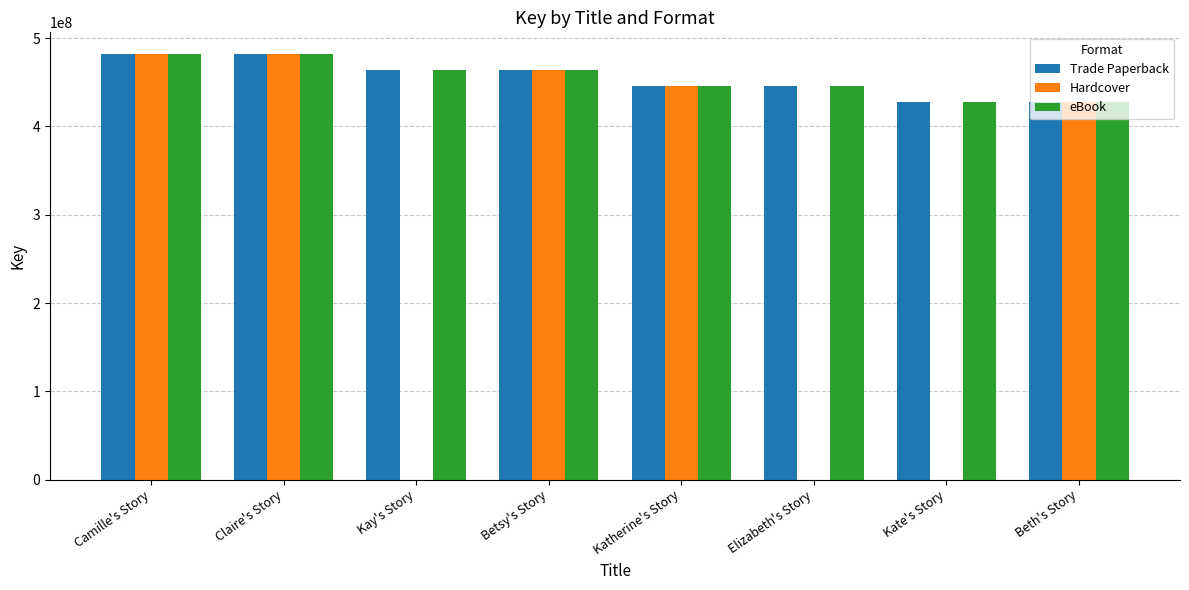

How many values in the Trade Paperback series exceed 463555314?

3